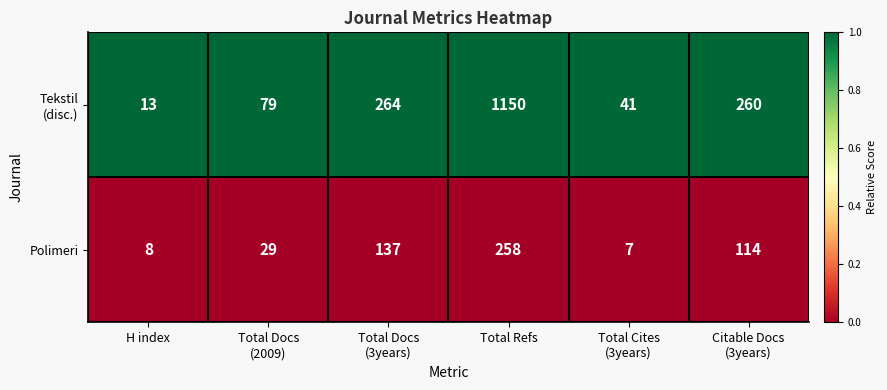

At how many categories does at least one series exceed 95?

3